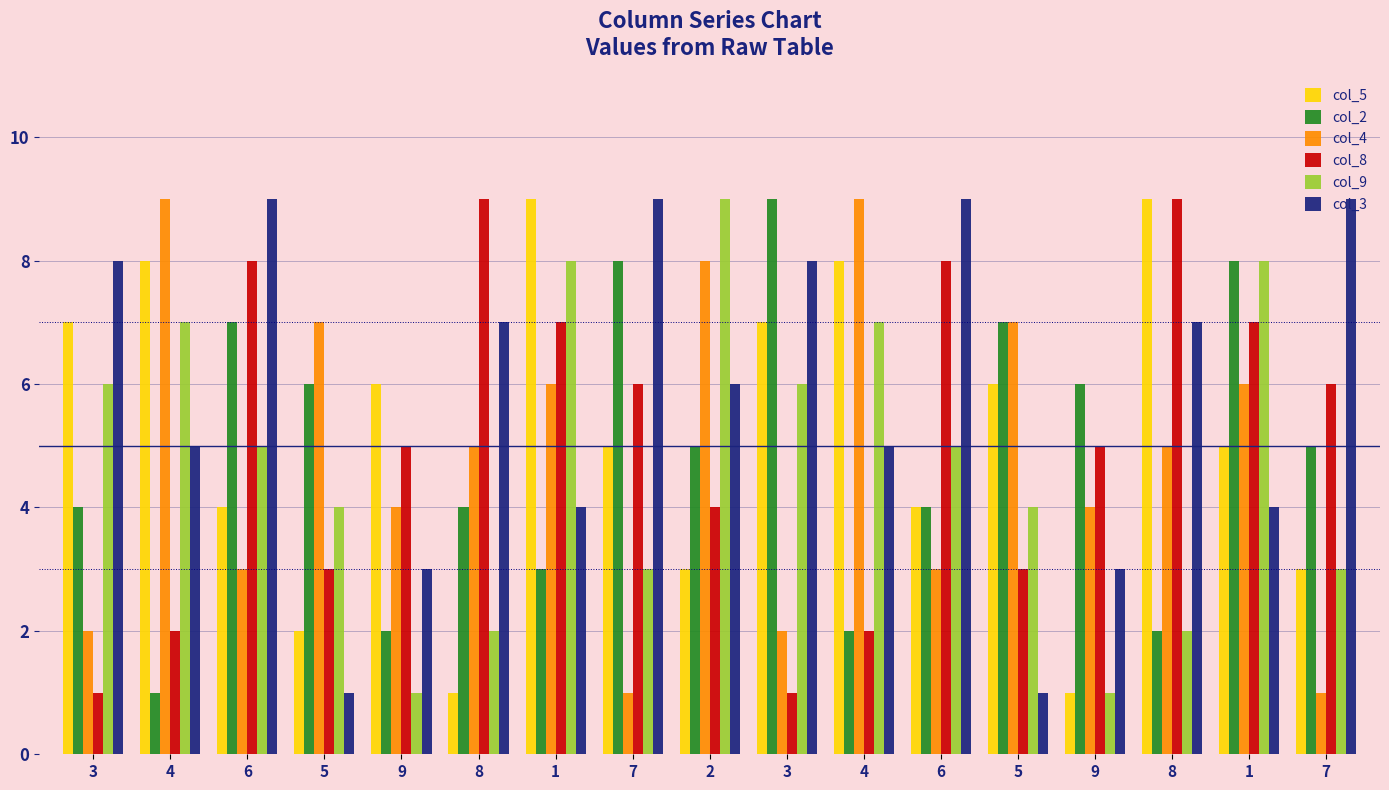

How many distinct data groups are displayed?

6